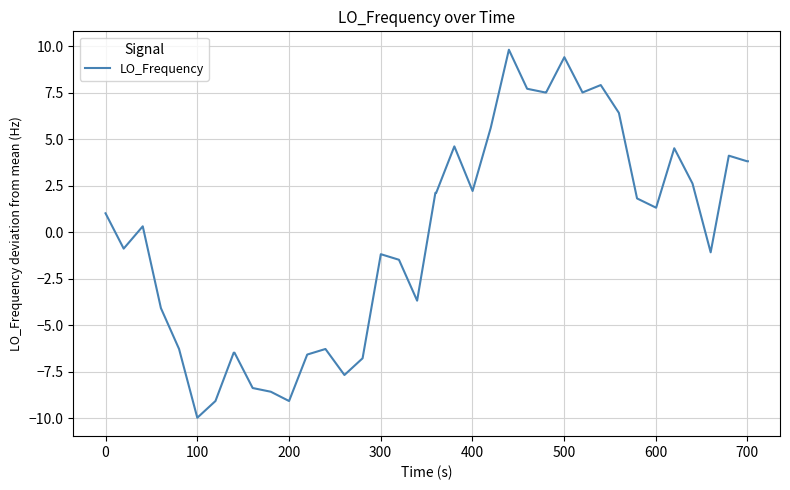

What is the smallest value displayed?

-10.0